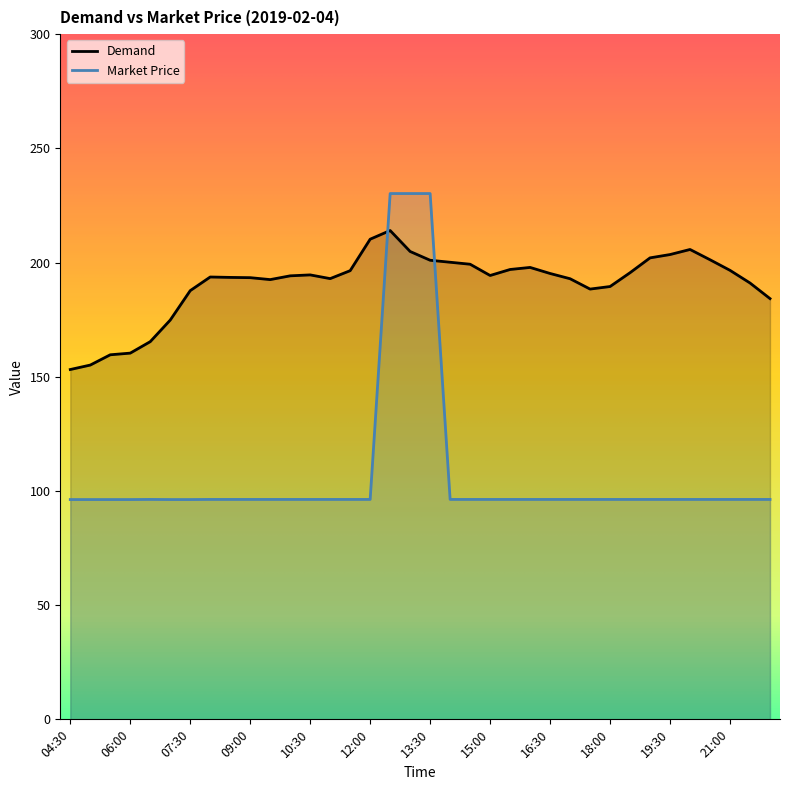

Reading left to right, list all the values displayed in this chart.

Demand: 04:30=153.2	05:00=155.1	05:30=159.6	06:00=160.3	06:30=165.4	07:00=174.8	07:30=187.7	08:00=193.7	08:30=193.5	09:00=193.4	09:30=192.5	10:00=194.2	10:30=194.6	11:00=193.0	11:30=196.4	12:00=210.2	12:30=214.0	13:00=204.8	13:30=201.0	14:00=200.1	14:30=199.3	15:00=194.3	15:30=197.0	16:00=197.9	16:30=195.2	17:00=192.9	17:30=188.4	18:00=189.5	18:30=195.6	19:00=202.1	19:30=203.5	20:00=205.7	20:30=201.2	21:00=196.6	21:30=191.1	22:00=184.2
Market Price: 04:30=96.2	05:00=96.2	05:30=96.2	06:00=96.2	06:30=96.3	07:00=96.2	07:30=96.2	08:00=96.3	08:30=96.3	09:00=96.3	09:30=96.3	10:00=96.3	10:30=96.3	11:00=96.3	11:30=96.3	12:00=96.3	12:30=230.2	13:00=230.2	13:30=230.2	14:00=96.3	14:30=96.3	15:00=96.3	15:30=96.3	16:00=96.3	16:30=96.3	17:00=96.3	17:30=96.3	18:00=96.3	18:30=96.3	19:00=96.3	19:30=96.3	20:00=96.3	20:30=96.3	21:00=96.3	21:30=96.3	22:00=96.3